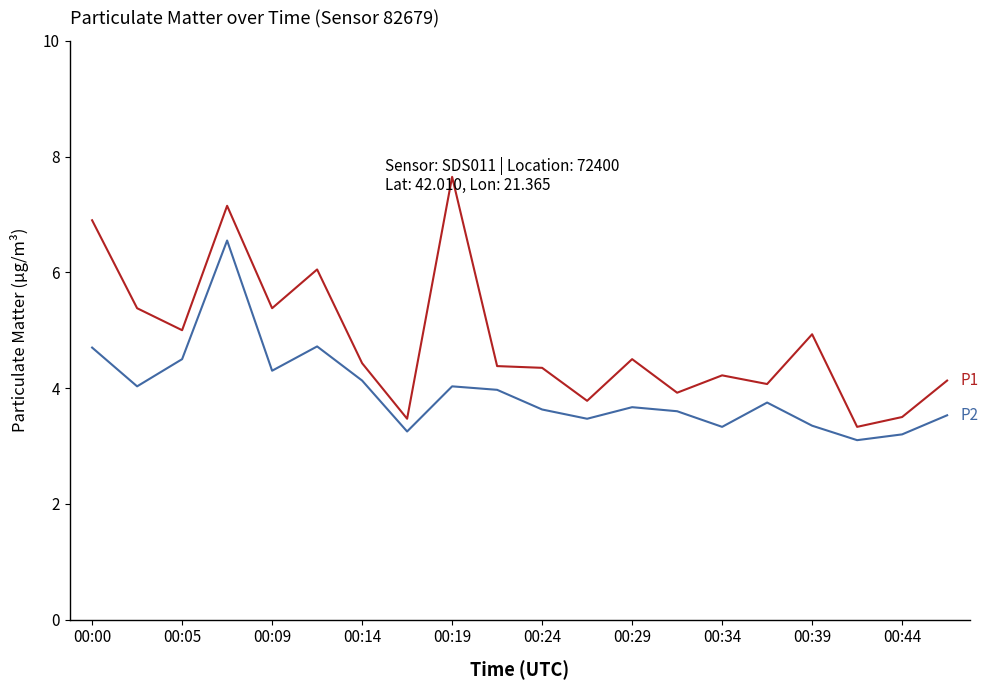

What is the smallest value displayed?

3.1